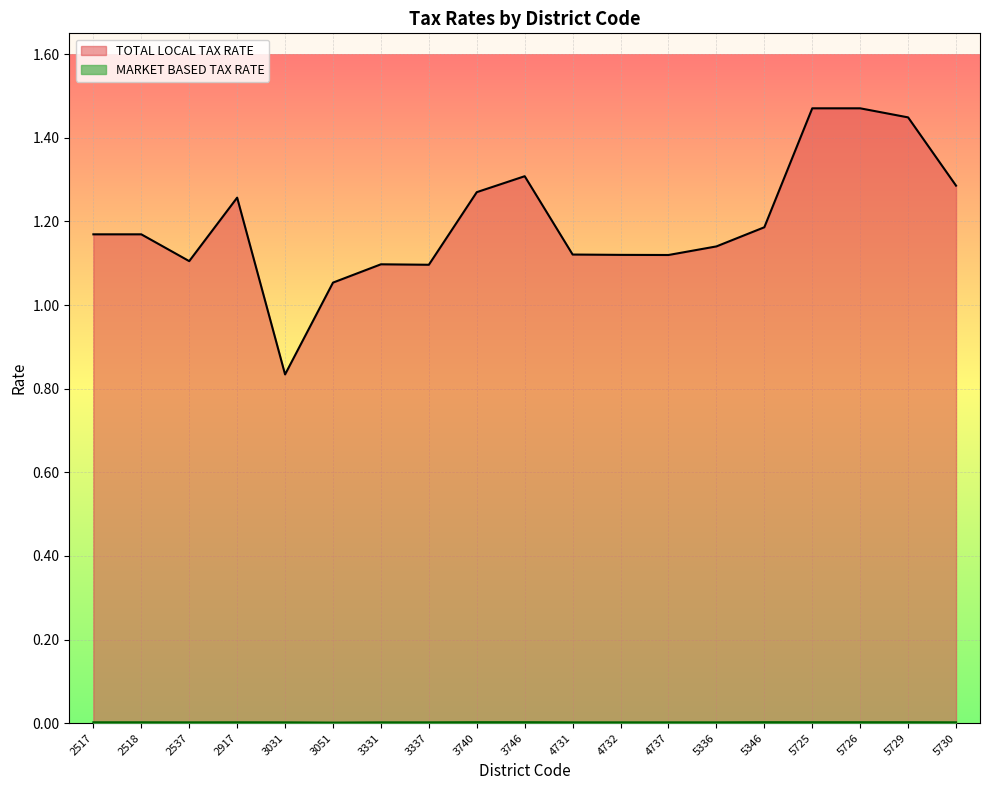

Which category has the highest value in the TOTAL LOCAL TAX RATE series?

5725